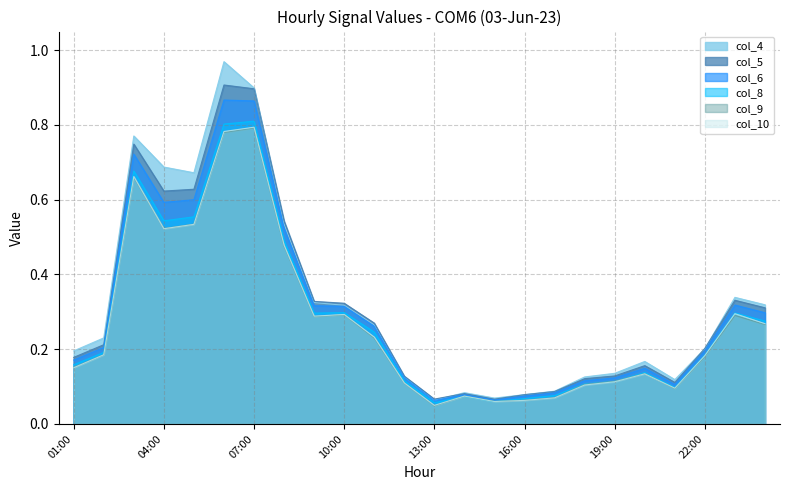

What position from the right is 06:00?

19